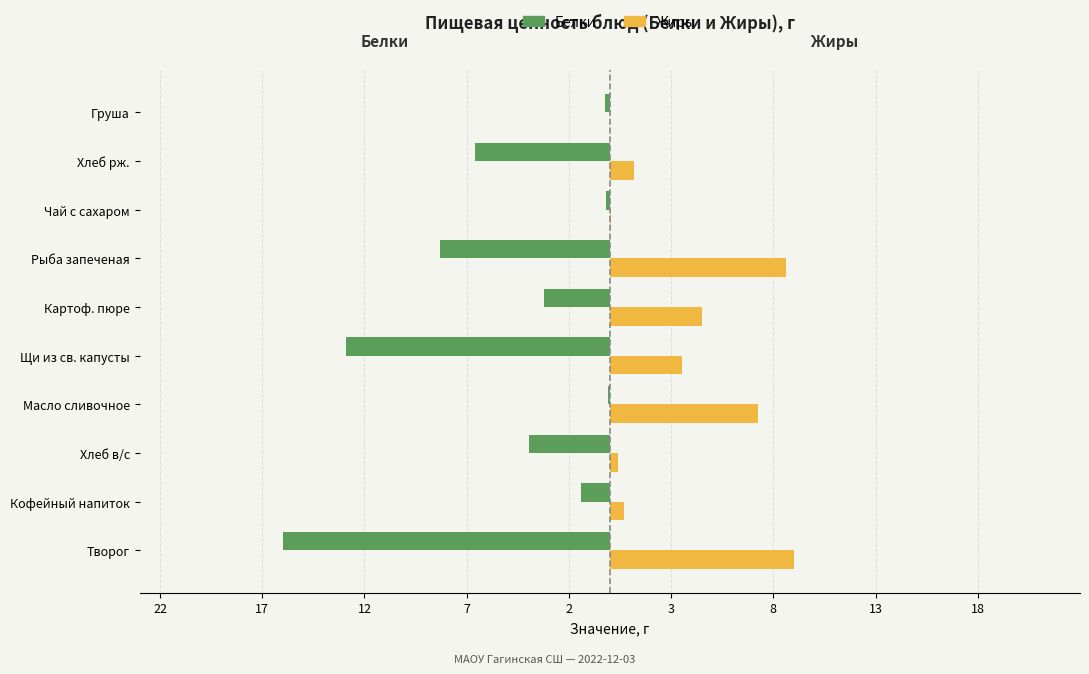

What are all the series names shown in the legend?

Белки, Жиры